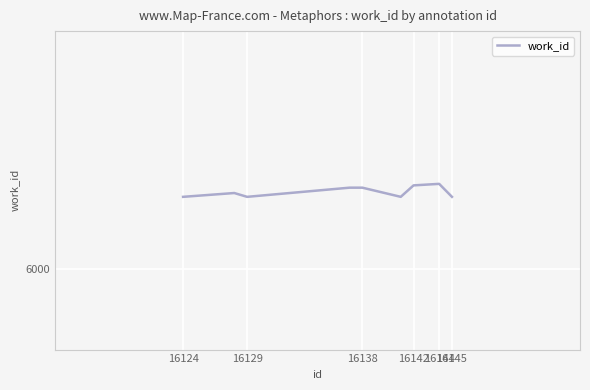

Does the chart have visible grid lines?

Yes